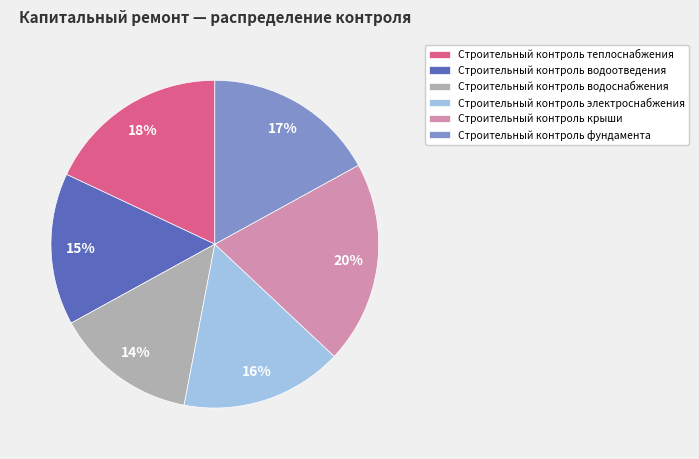

To the nearest percent, what is the combined percentage of Строительный контроль крыши and Строительный контроль электроснабжения?

36%